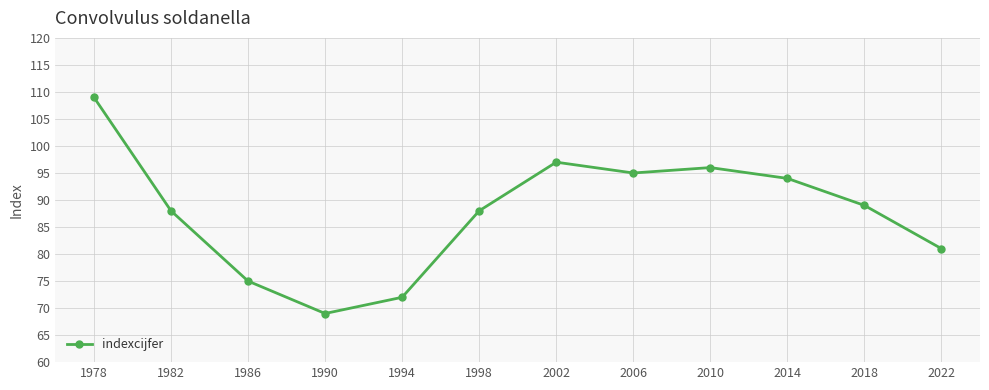

What is the change in value from 1978 to 2002?

-12